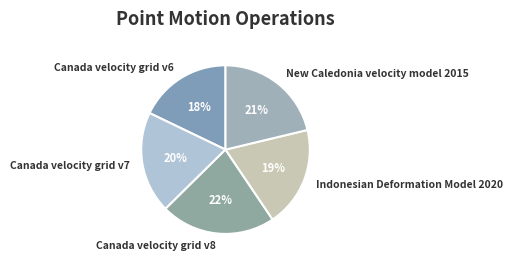

Which slice is the smallest?

Canada velocity grid v6